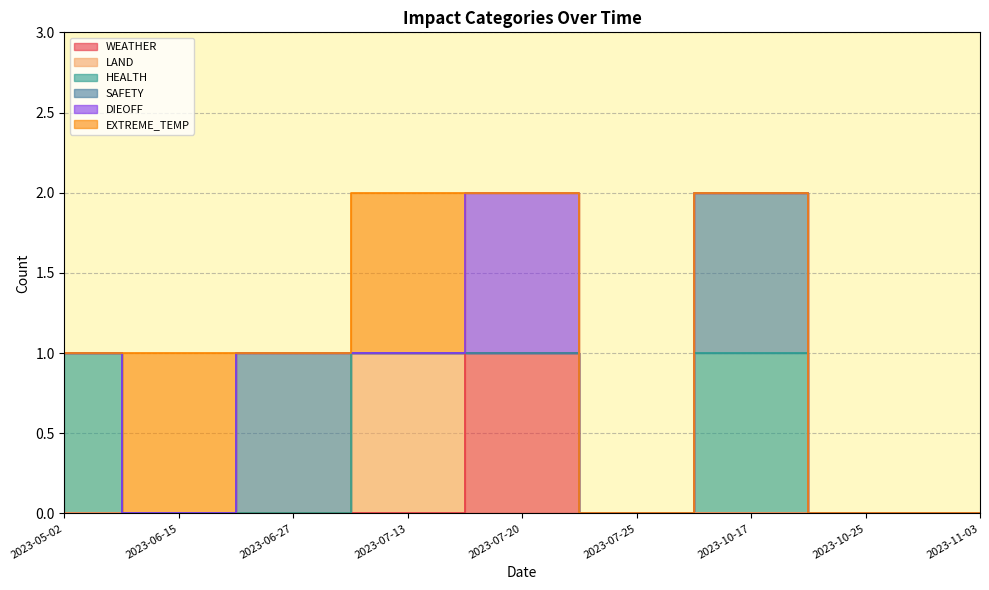

True or false: EXTREME_TEMP has a value of -1 at 2023-10-25.

False